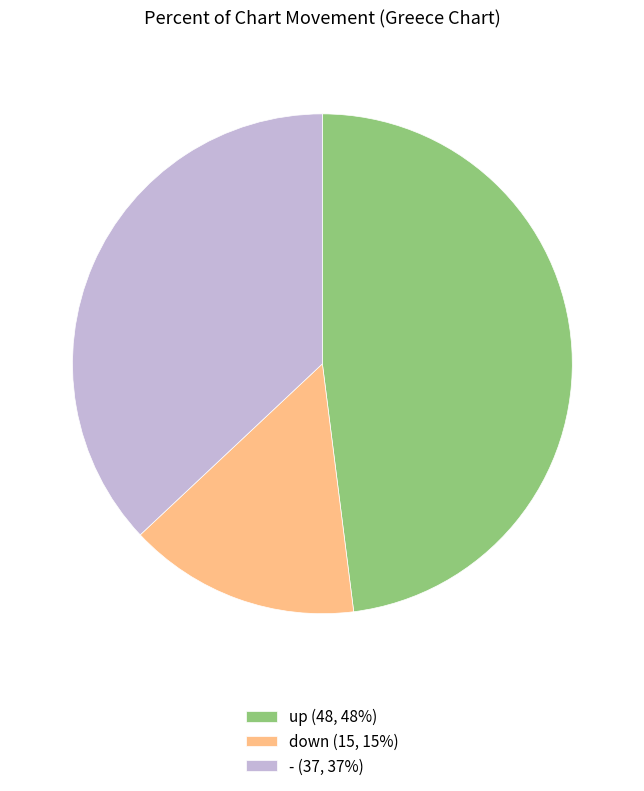

Between - (37, 37%) and down (15, 15%), which is larger?

- (37, 37%)